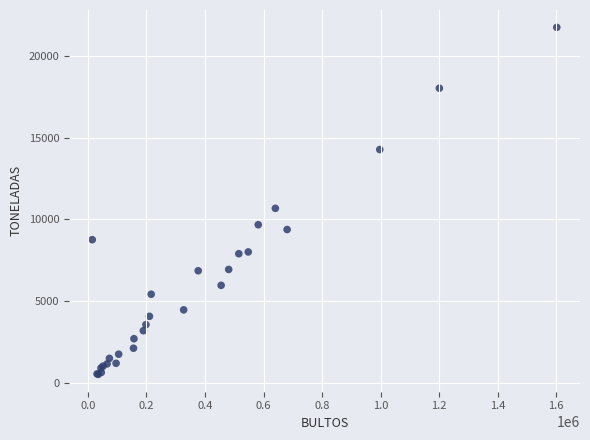

What Y value in the scatter plot is closest to 11139?

10682